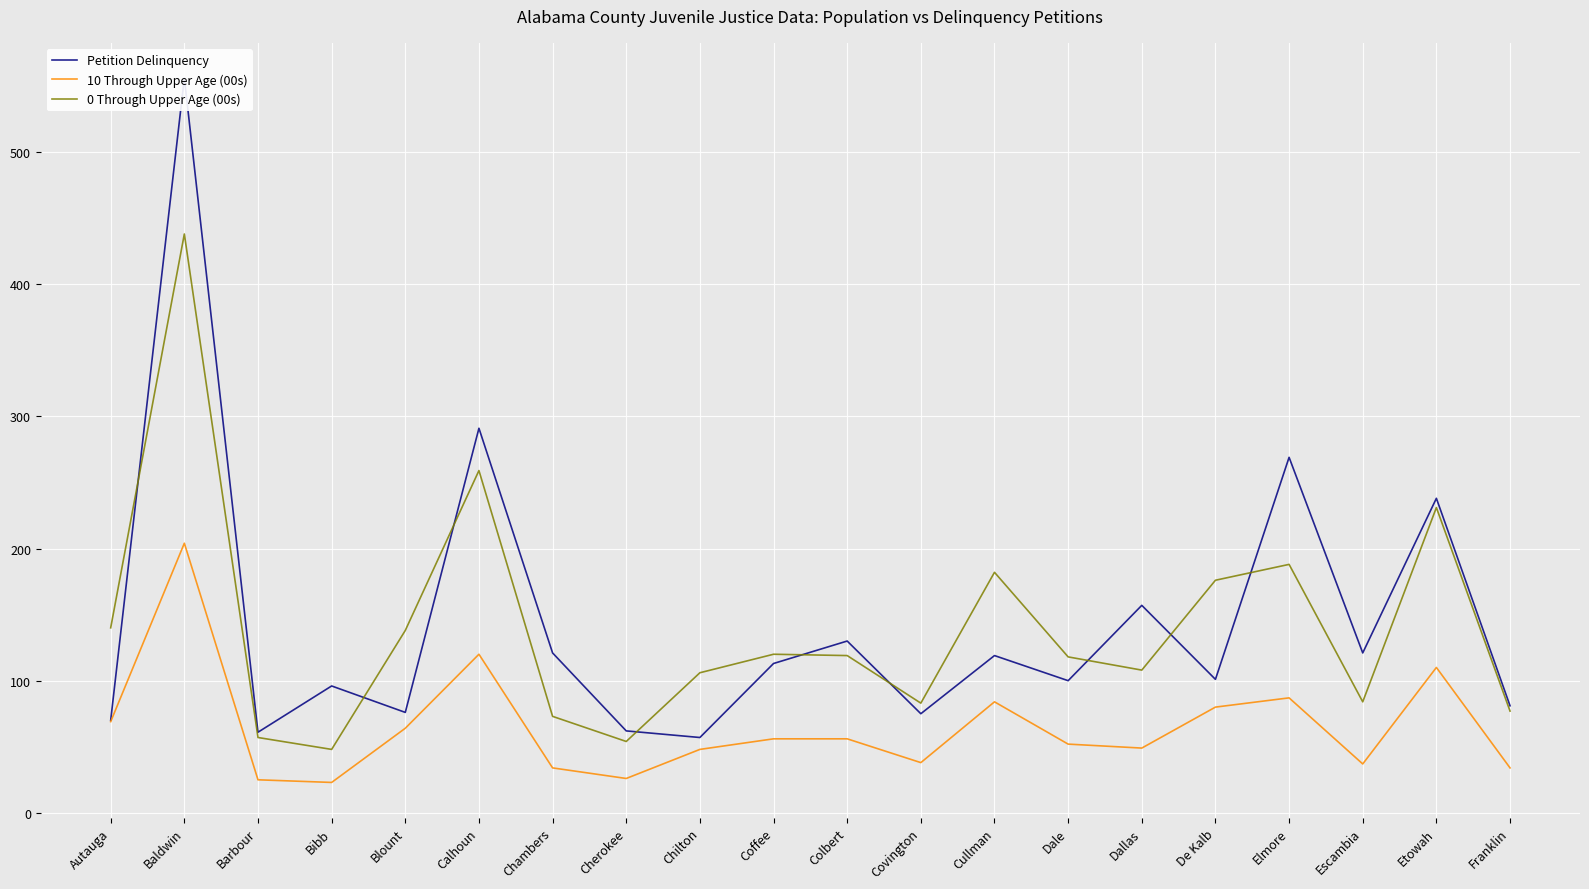

What is the average value of the 10 Through Upper Age (00s) series?

65